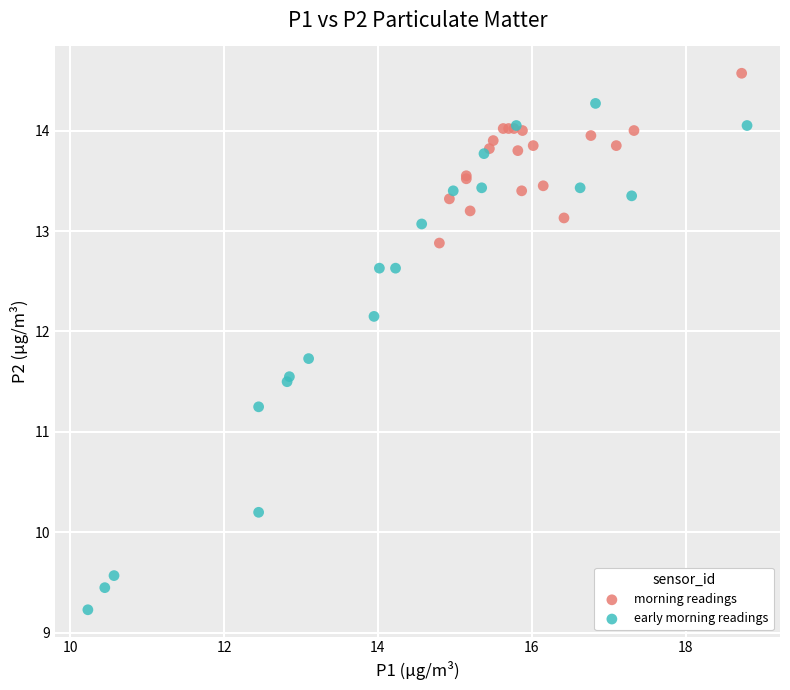

Which series reaches the minimum Y coordinate?

early morning readings